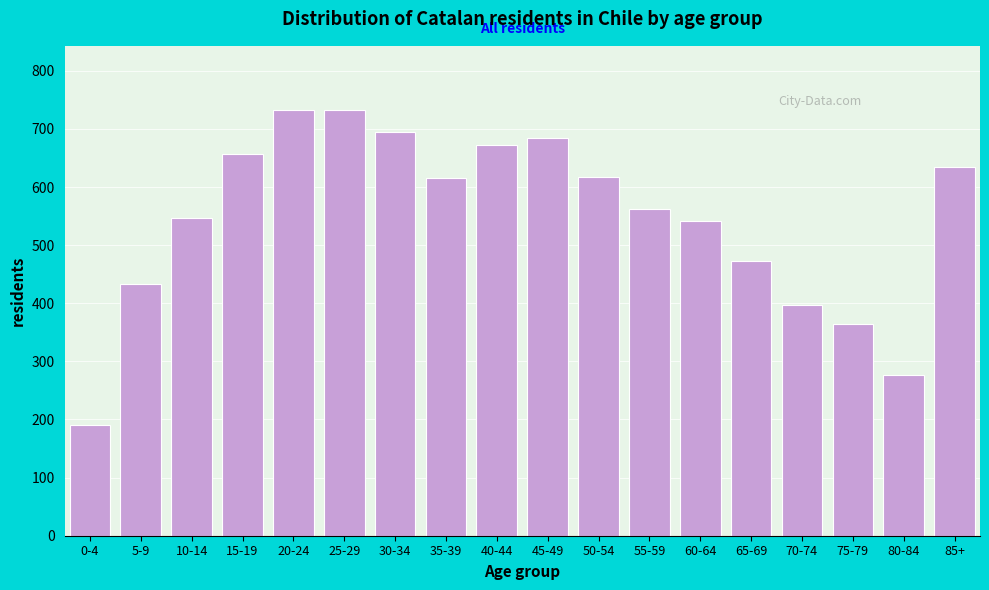

What is the ratio of the value at 30-34 to the value at 10-14?

1.3